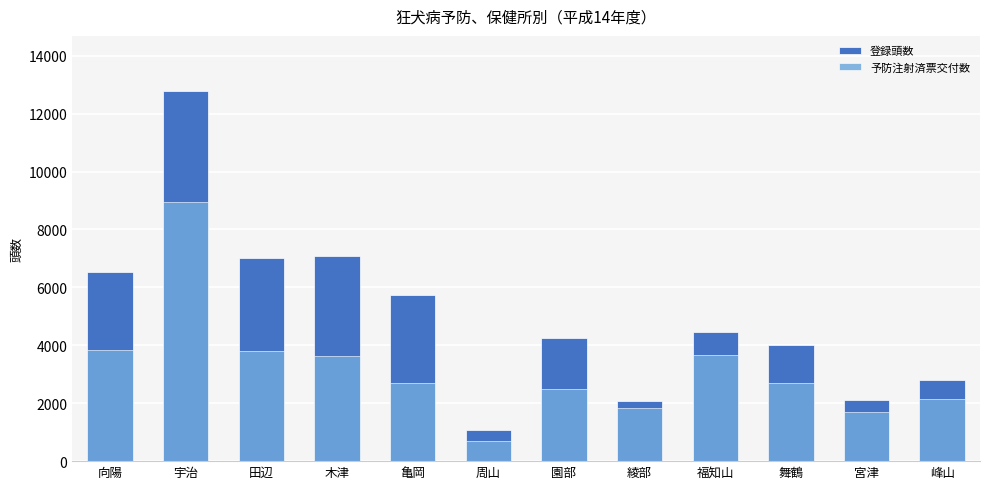

Is the value of 登録頭数 at 福知山 greater than the value of 予防注射済票交付数 at 田辺?

Yes